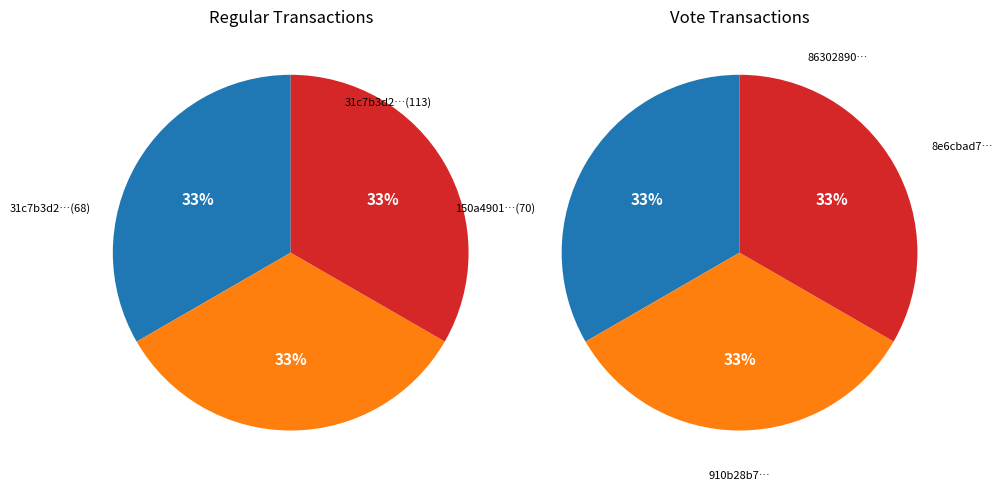

Is there any slice that represents more than half of the pie?

No